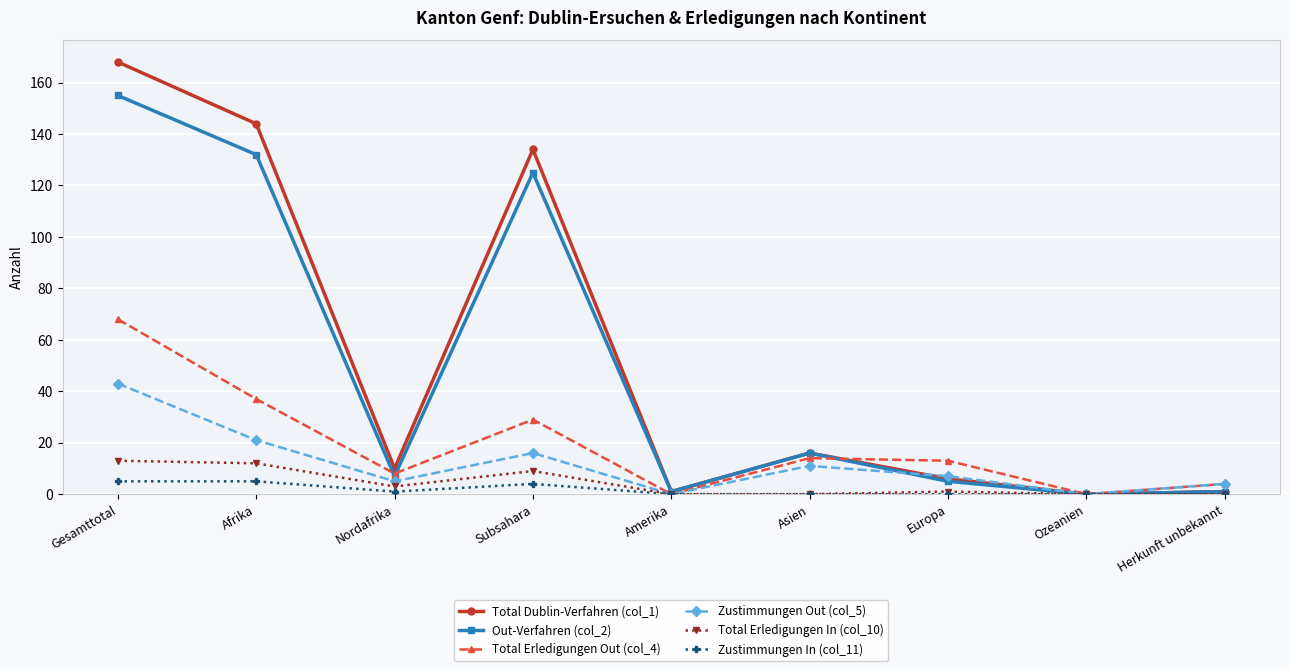

What is the value of the Total Erledigungen In (col_10) point at the 2nd from the left?

12